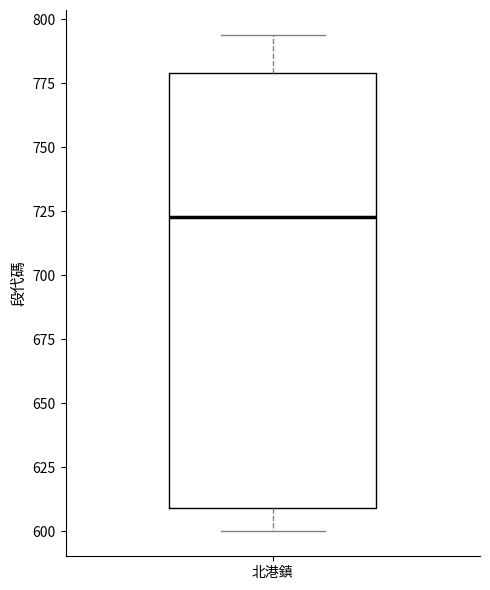

Transcribe this box plot: give where the median line is, the range the box spans, and where the two whiskers end, as read against the y-axis. The values are not printed on the chart, so give them approximately, as read against the axis.

median 725, box 610 to 780, whiskers 600 to 795